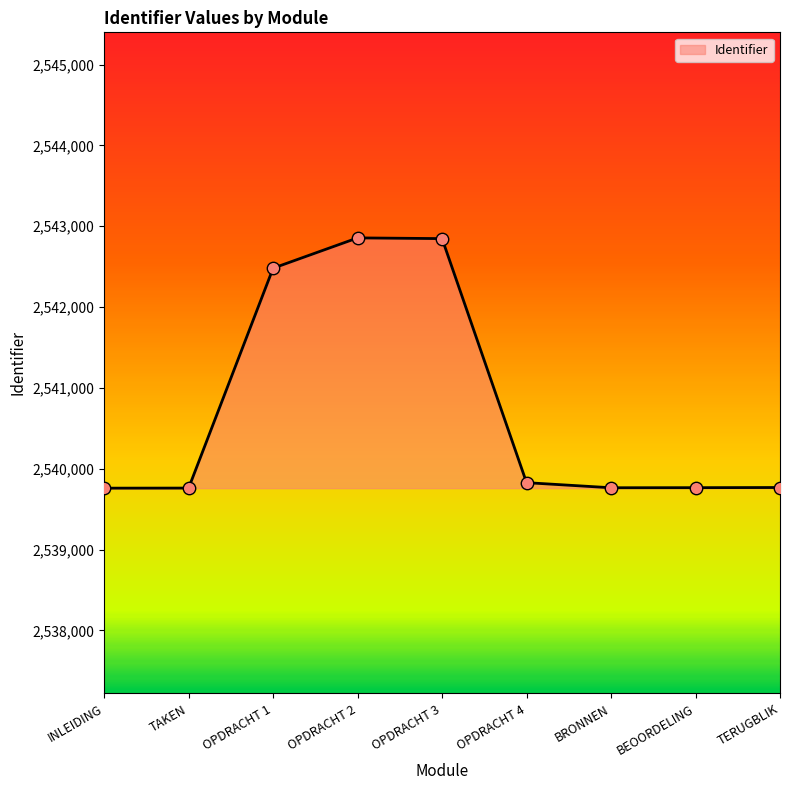

Which has a higher value, OPDRACHT 2 or BRONNEN?

OPDRACHT 2